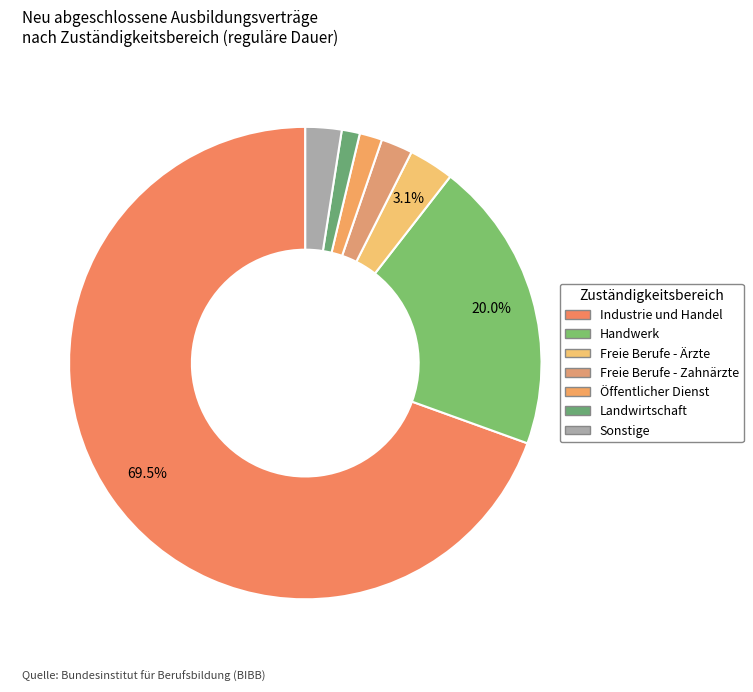

To the nearest percent, what percentage of the pie is Industrie und Handel?

69%